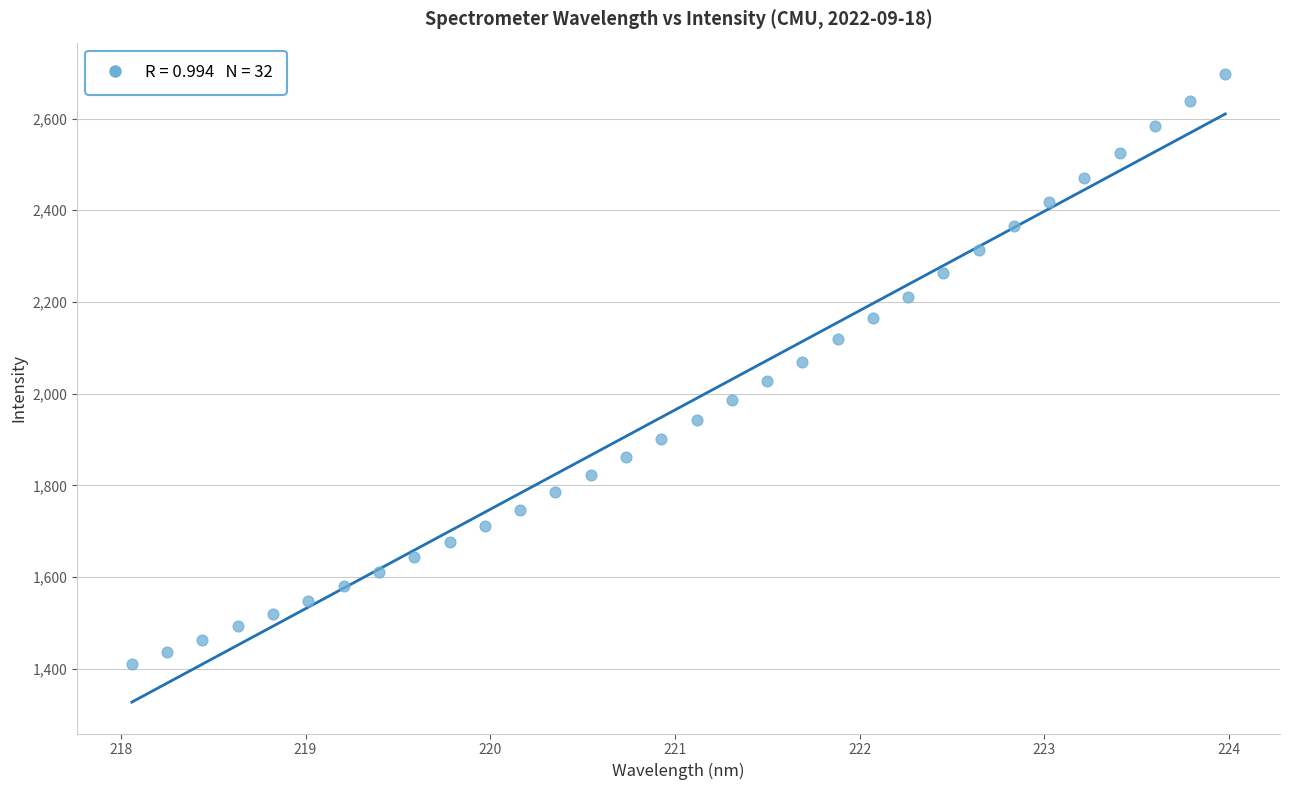

What is the range of Y values (max minus min)?

1286.1